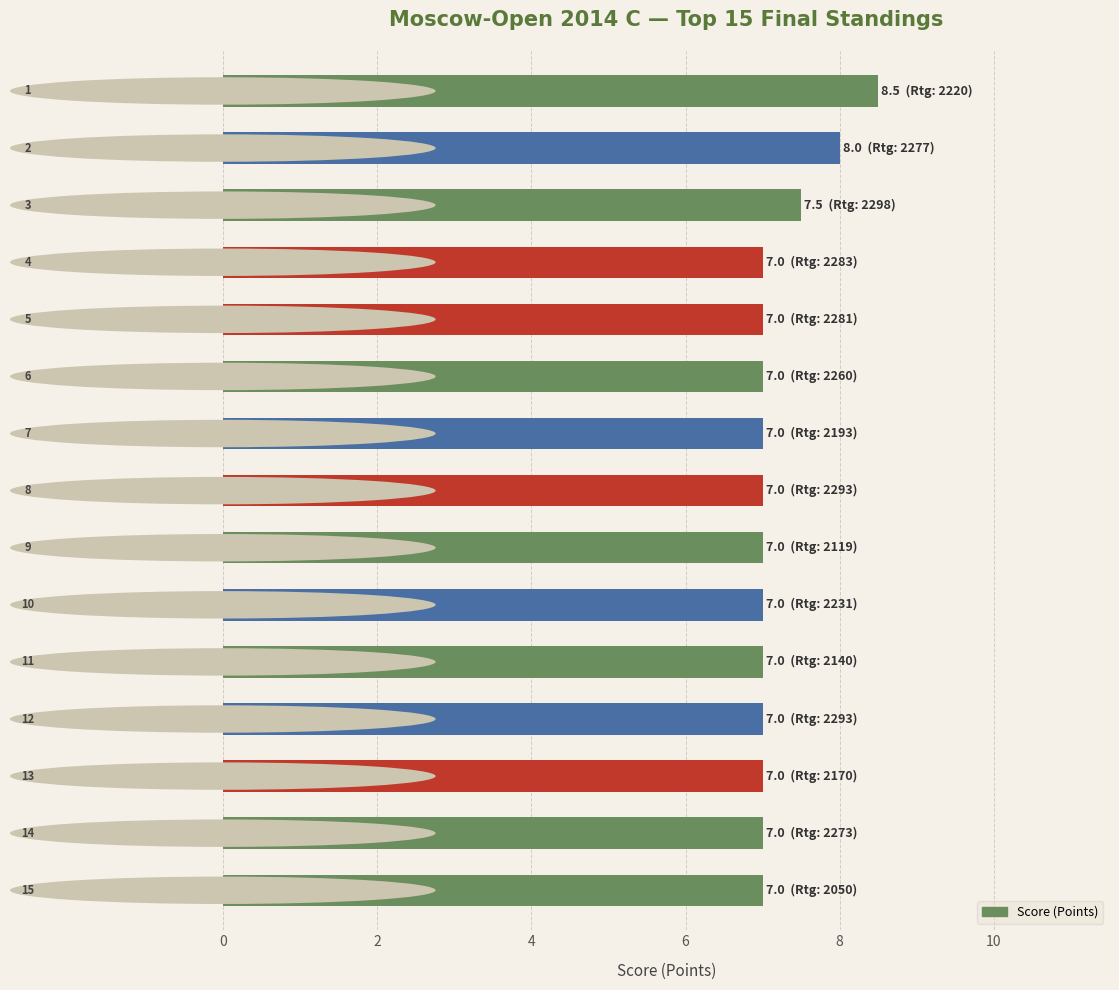

What is the greatest value displayed?

8.5